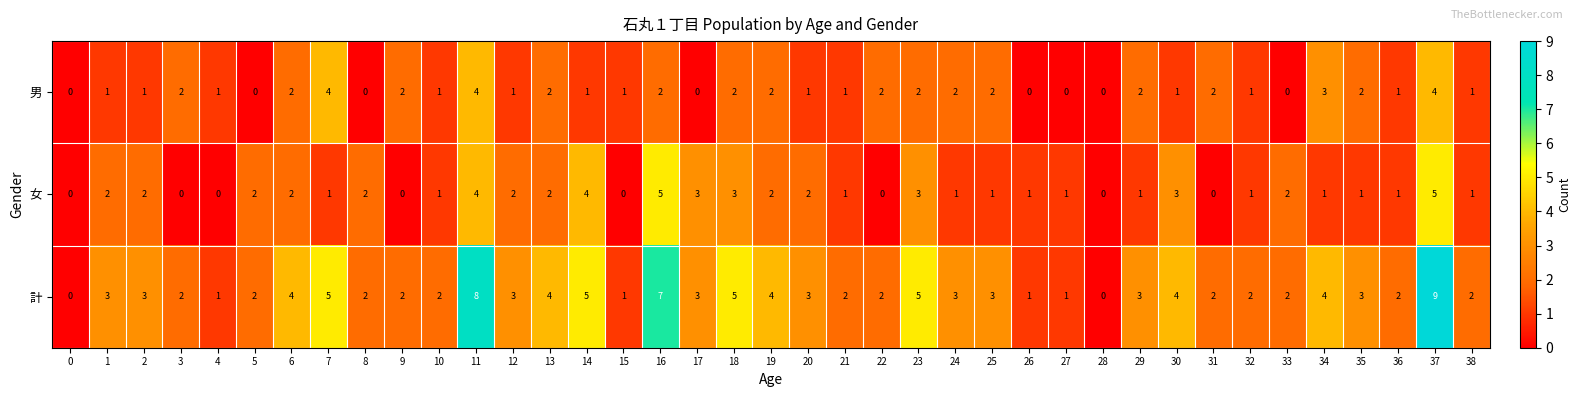

What is the difference between the second highest and second lowest values in the 男 series?

4